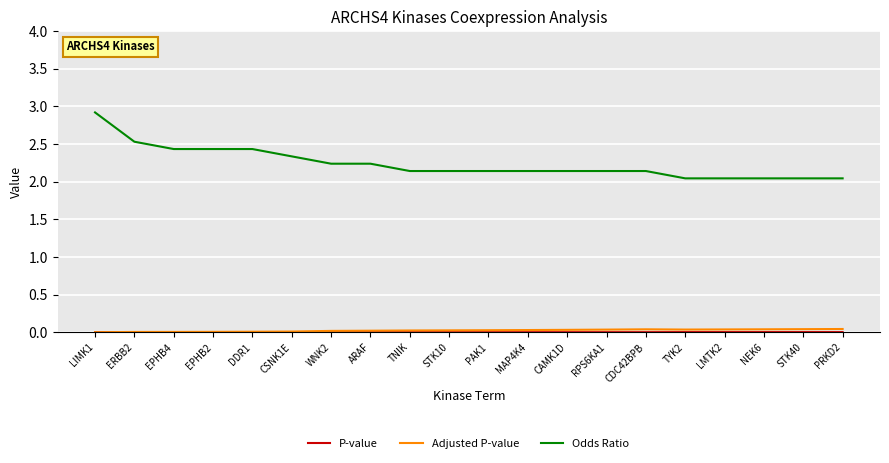

Which category has the highest value across all series?

LIMK1